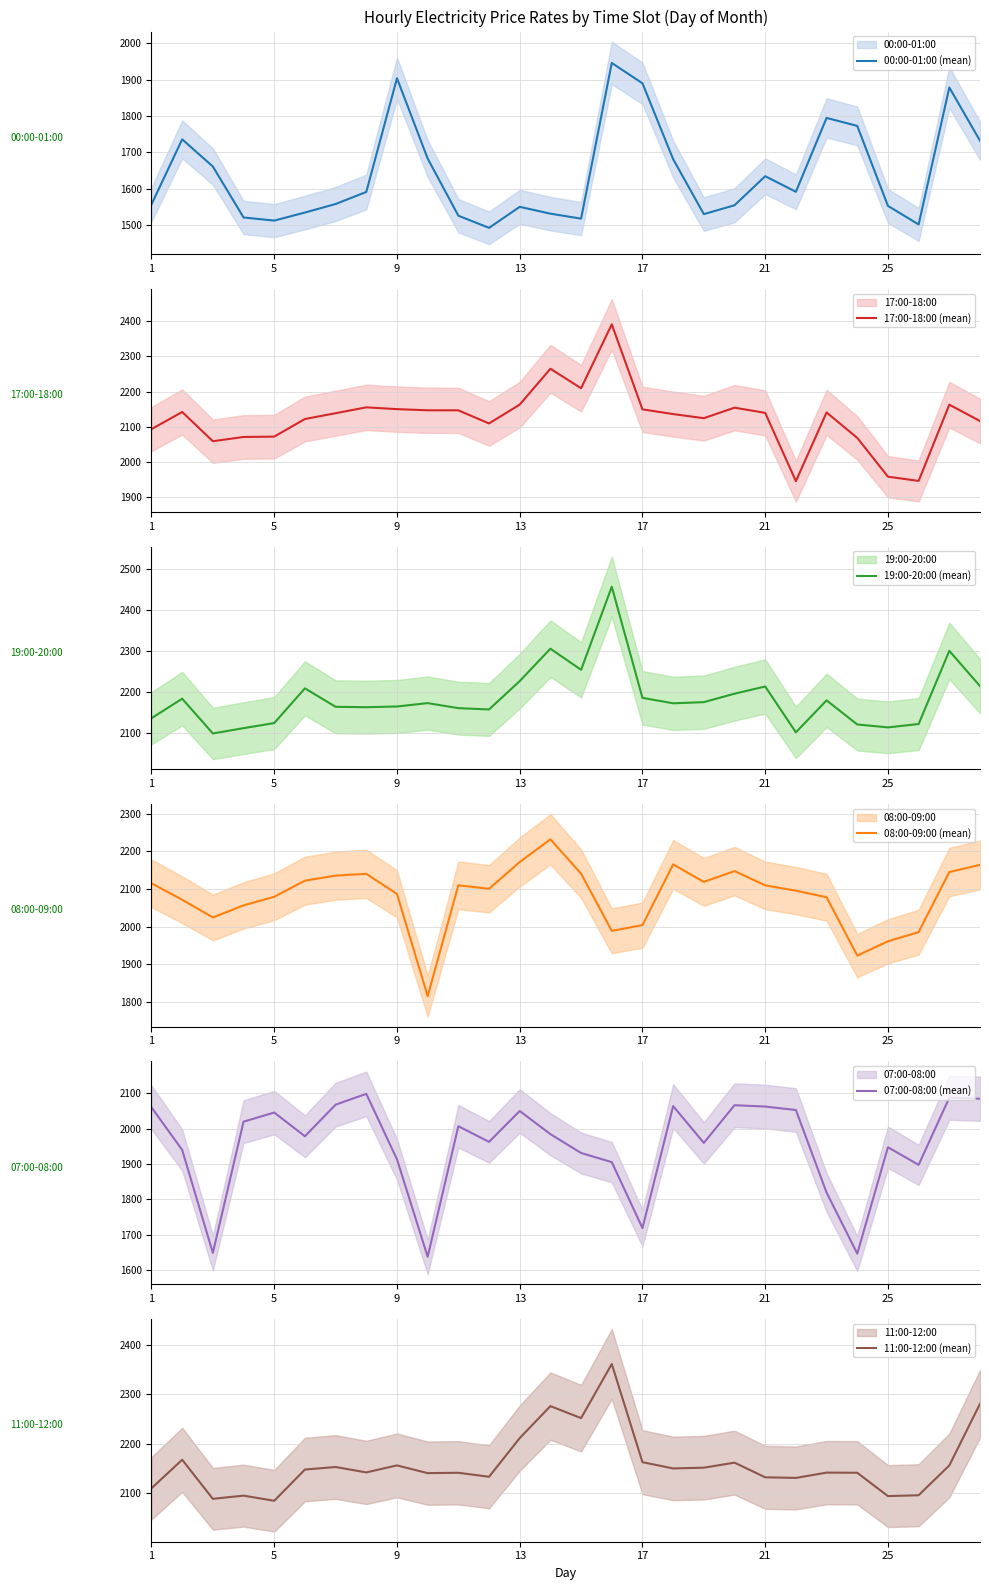

What is the sum of the 11:00-12:00 (mean) values at 14 and 15?

4613.7